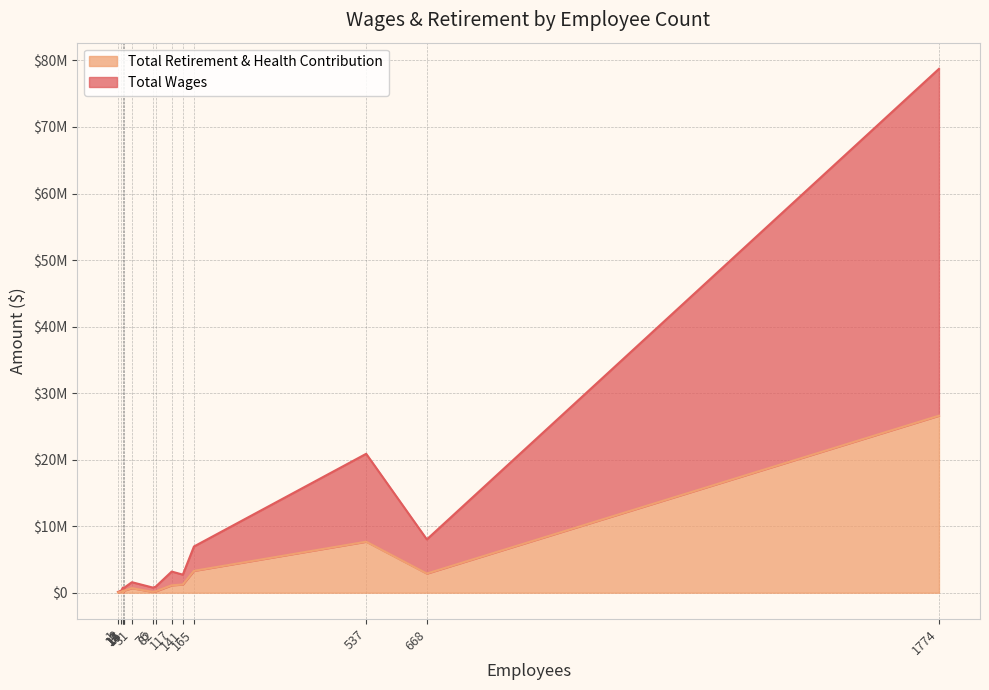

Reading right to left, list all the values displayed in this chart.

Total Wages: 12=117518	1=127218	8=318642	14=526876	76=778338	15=783323	12=790571	82=884972	31=1579520	141=2714541	117=3180397	165=6947129	668=8012770	537=20879616	1774=78735820
Total Retirement & Health Contribution: 12=35912	1=37130	8=151583	14=280513	76=127248	15=330029	12=307130	82=196150	31=682988	141=1231473	117=1110780	165=3285567	668=2879028	537=7668548	1774=26605060